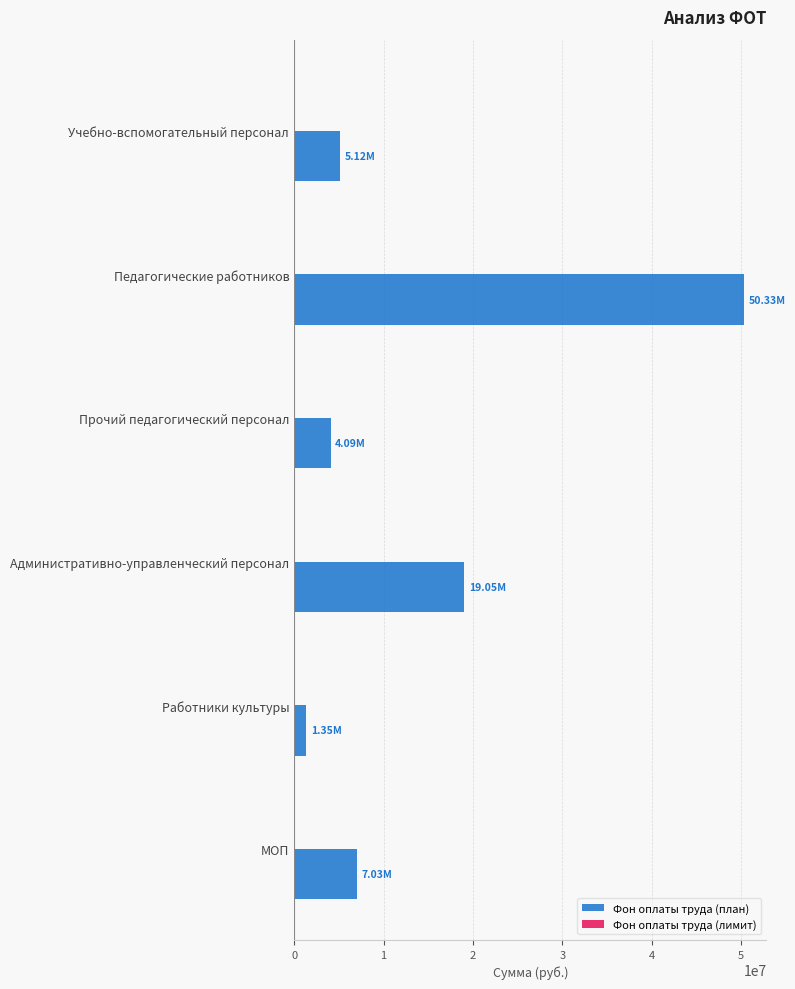

How many data points does each series have?

6